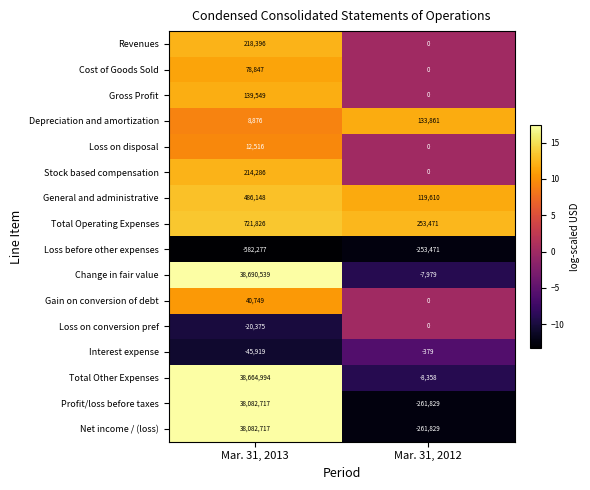

At how many categories does at least one series exceed 7?

2